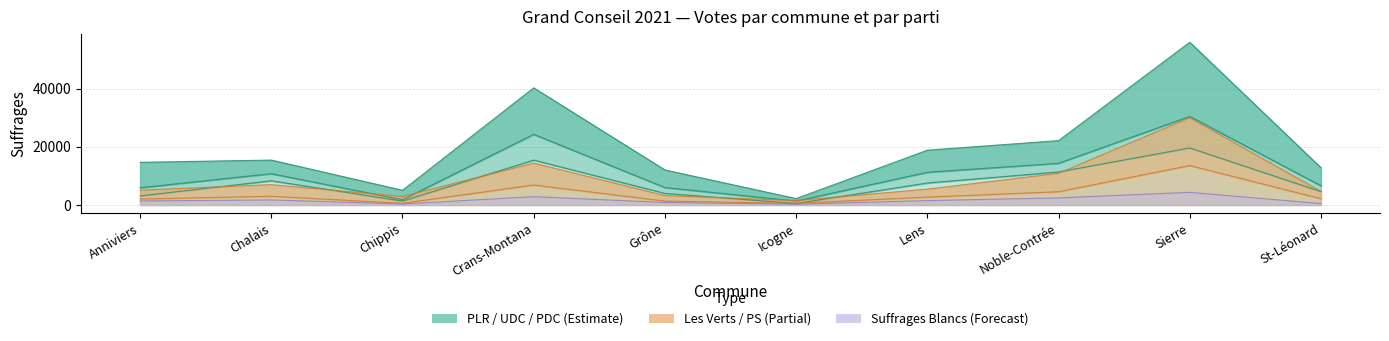

What is the spread (max minus min) of values at Noble-Contrée?

19686